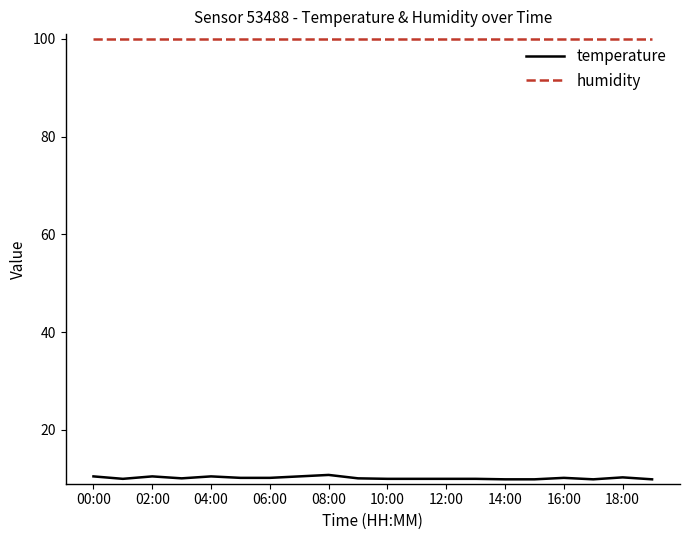

Which series has the largest range (max minus min)?

temperature